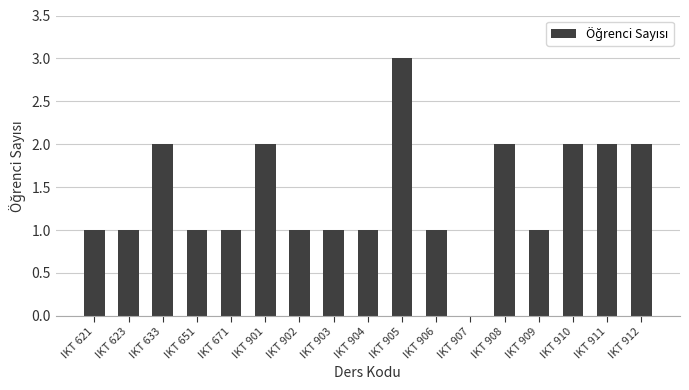

How many categories are shown in the chart?

17